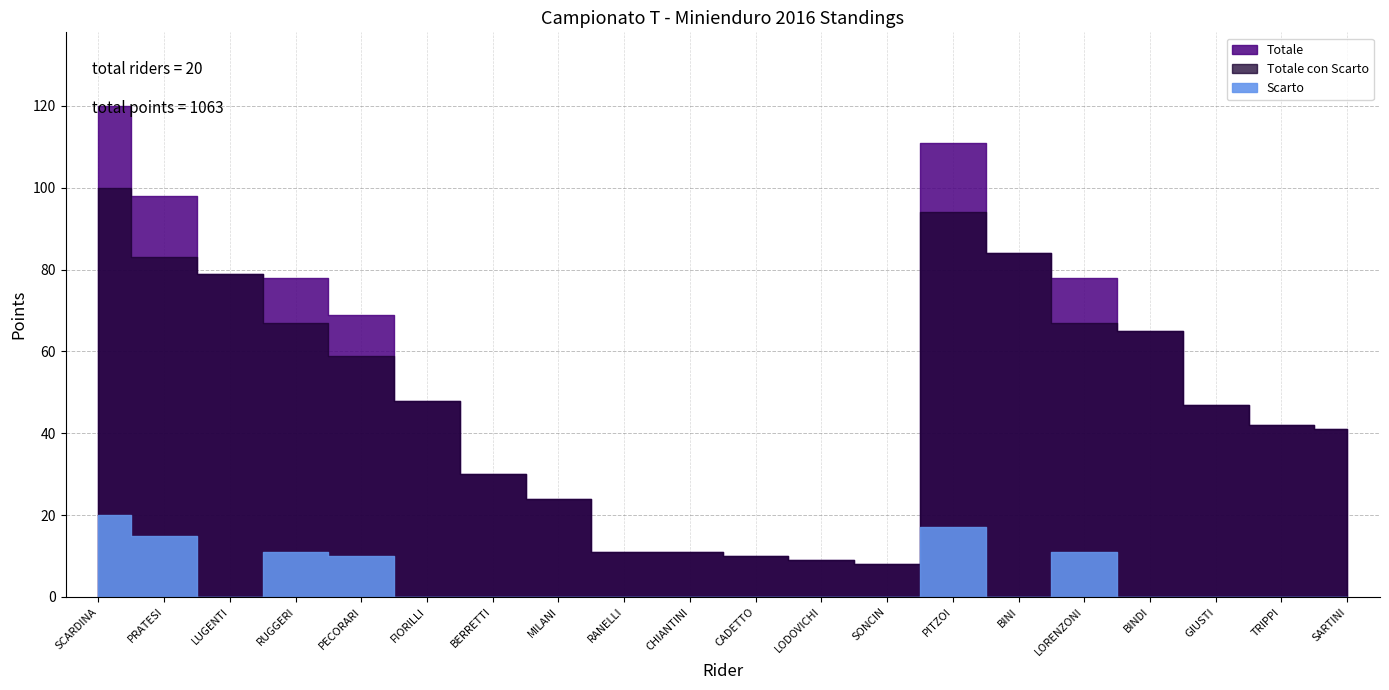

Which series changed the most between SCARDINA and FIORILLI?

Totale